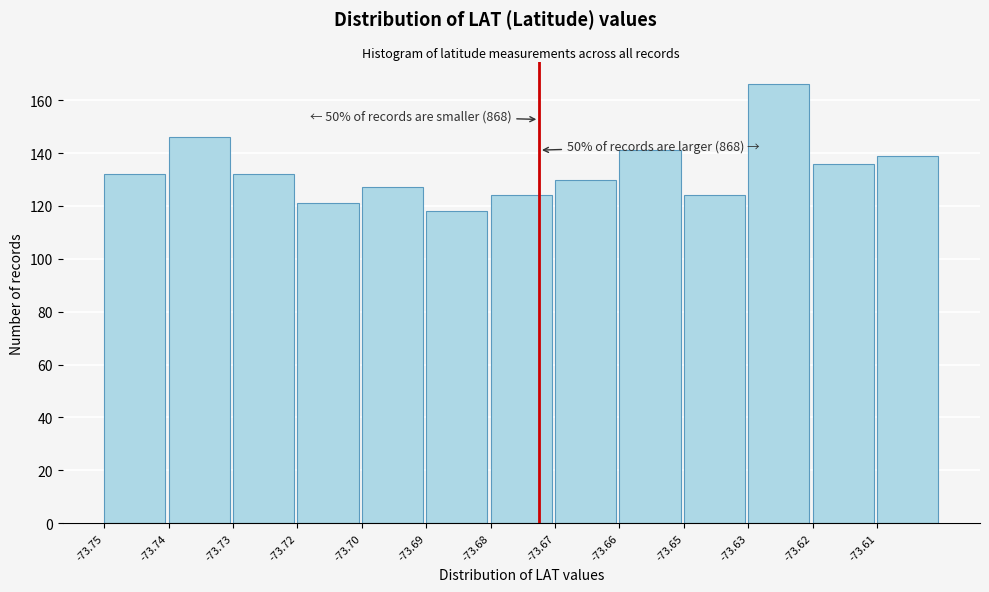

Reading left to right, what are all the values shown in this chart?

132	146	132	121	127	118	124	130	141	124	166	136	139